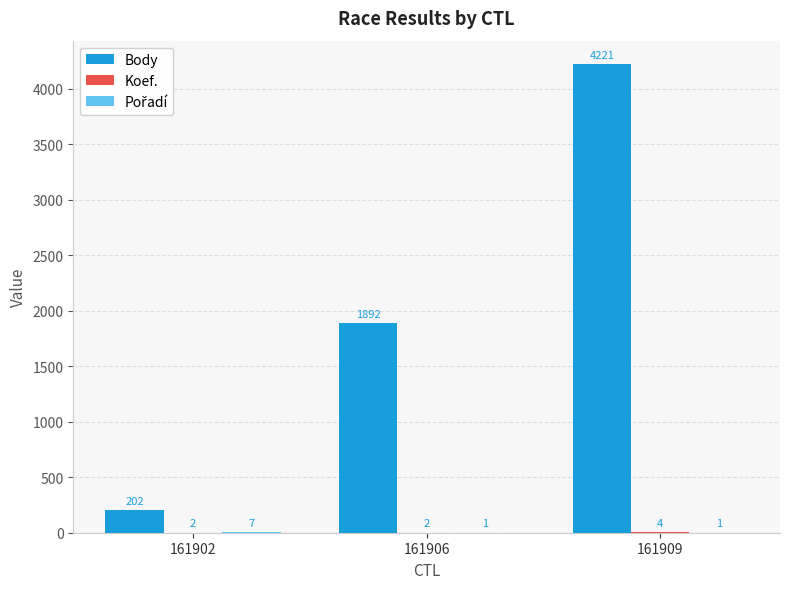

Read the Body value at 161909.

4221